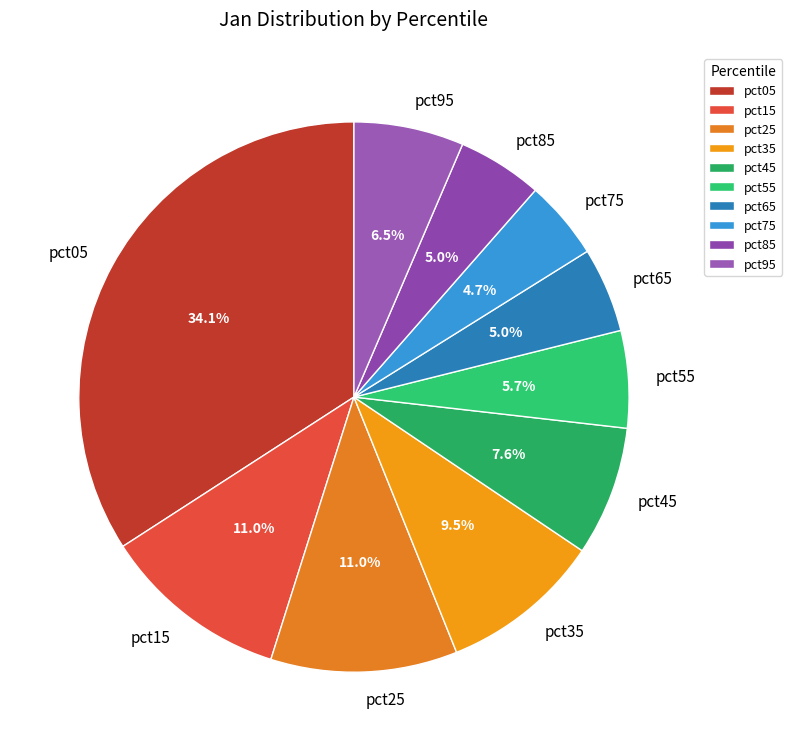

What is the largest slice in the pie chart?

pct05